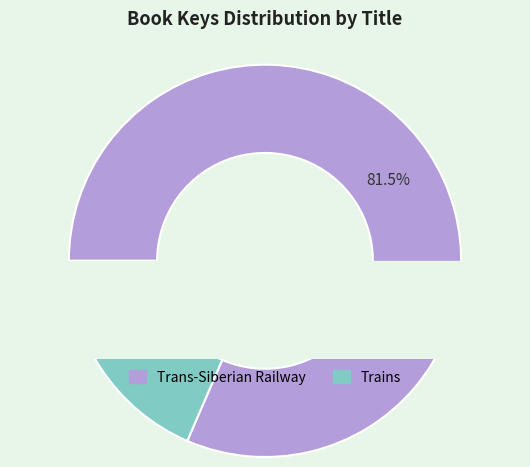

To the nearest percent, what is the combined percentage of Trains and Trans-Siberian Railway?

100%